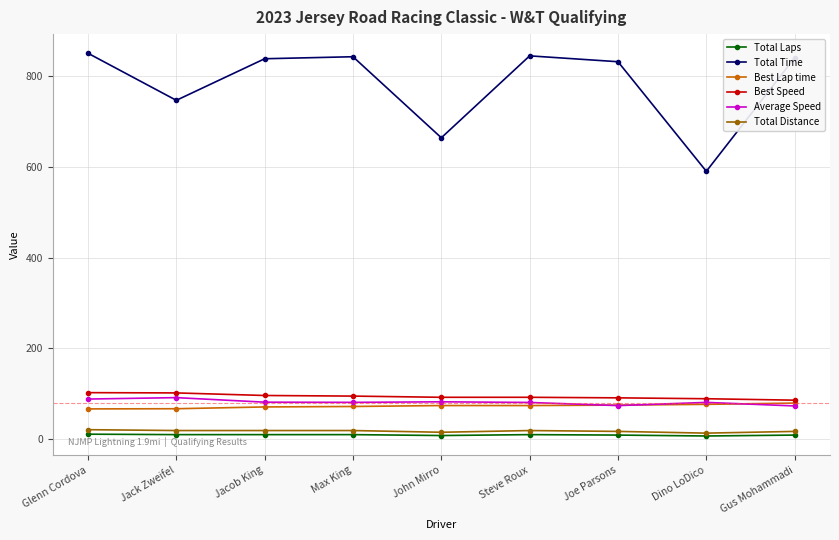

What is the average value of the Total Laps series?

9.3